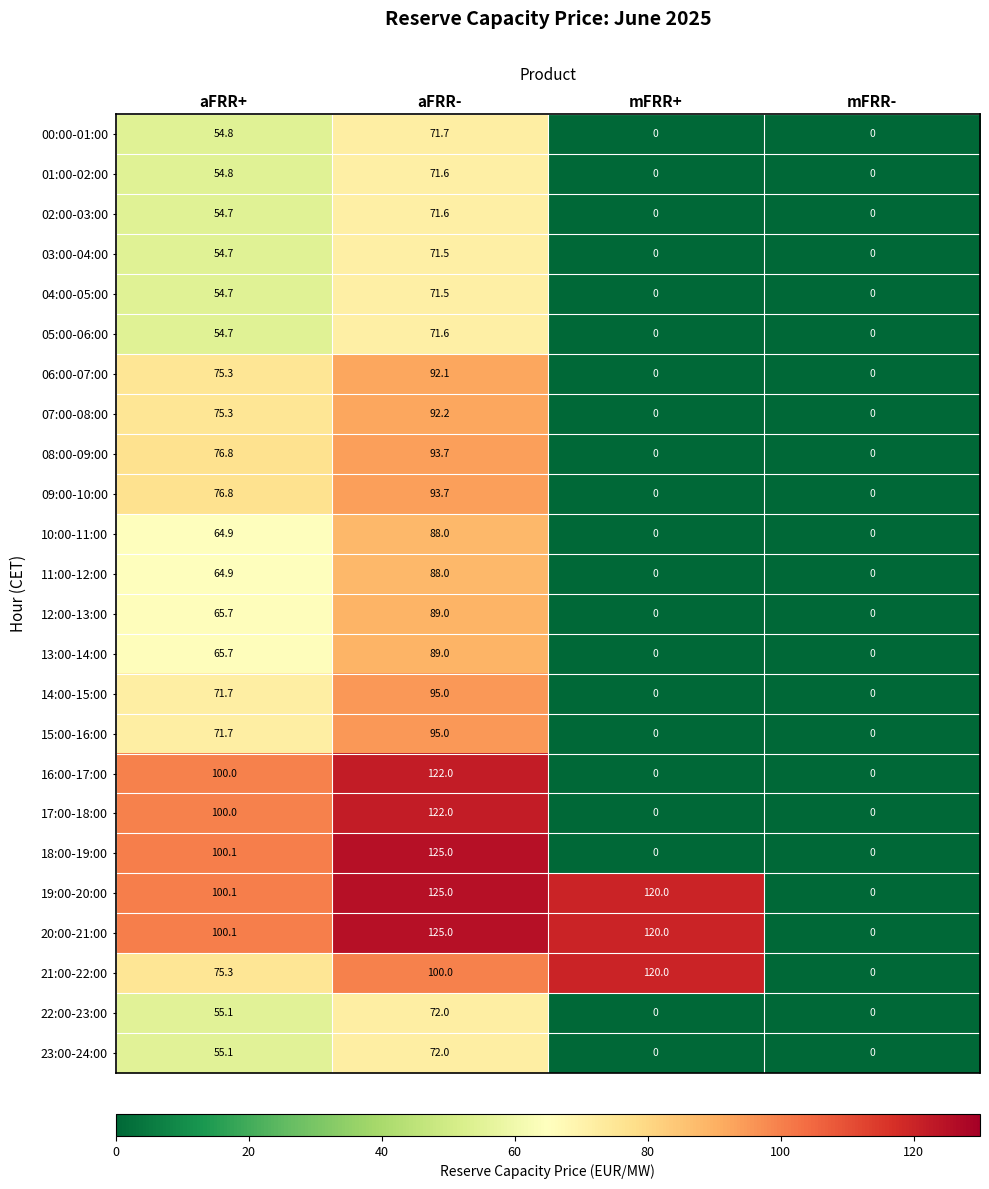

What is the maximum value shown in the chart?

125.0